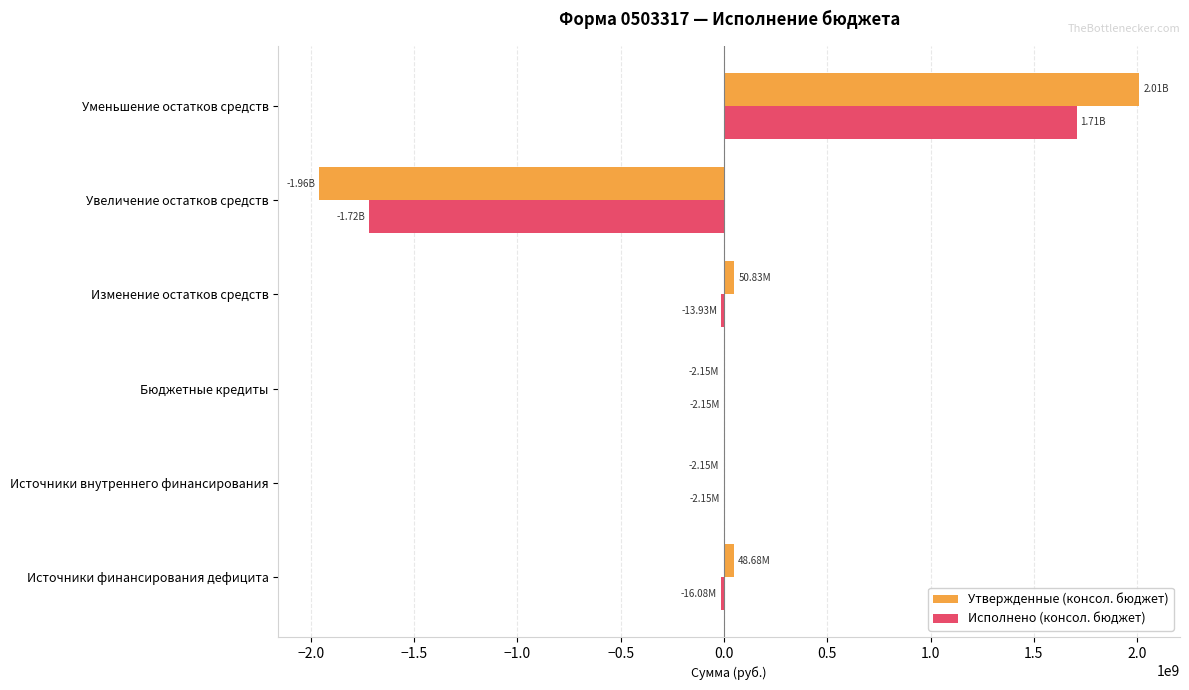

What are all the series names shown in the legend?

Утвержденные (консол. бюджет), Исполнено (консол. бюджет)